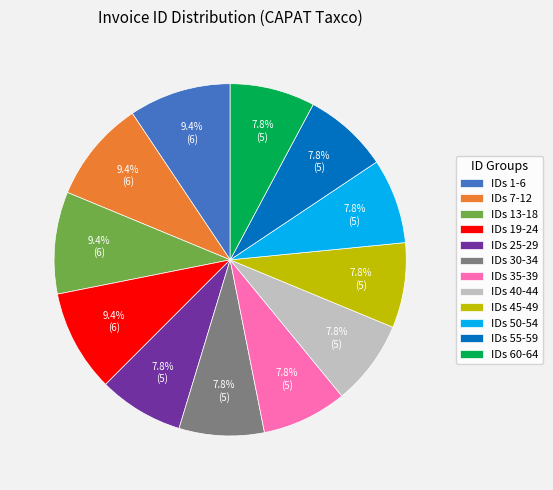

Is there any slice that represents more than half of the pie?

No